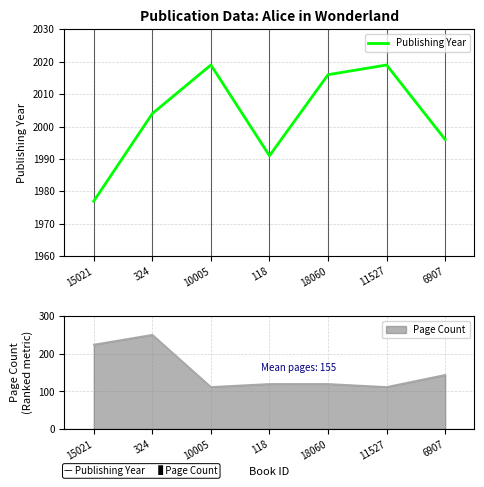

Rank the categories by value from lowest to highest.

15021, 118, 6907, 324, 18060, 10005, 11527